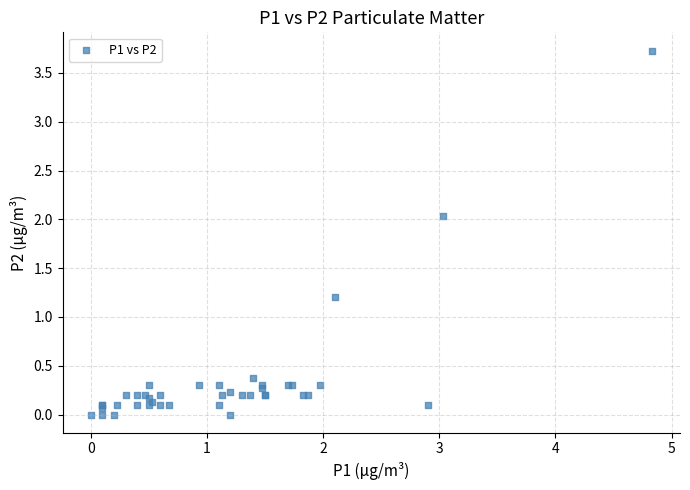

What Y value in the scatter plot is closest to 1?

1.2